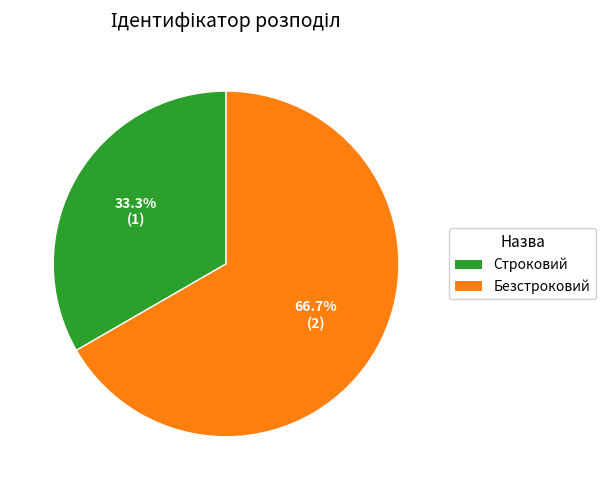

Is the sum of Строковий and Безстроковий greater than half?

Yes